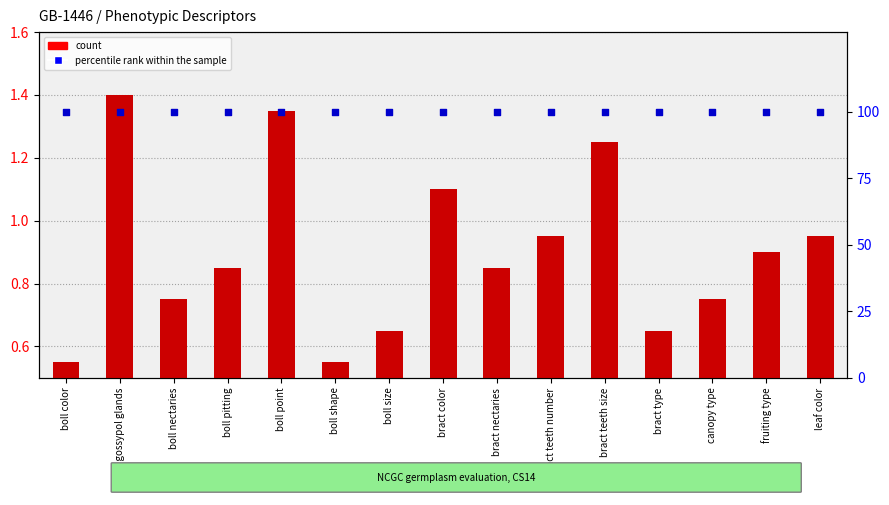

Is the value of count at canopy type greater than the value of percentile rank within the sample at boll gossypol glands?

No